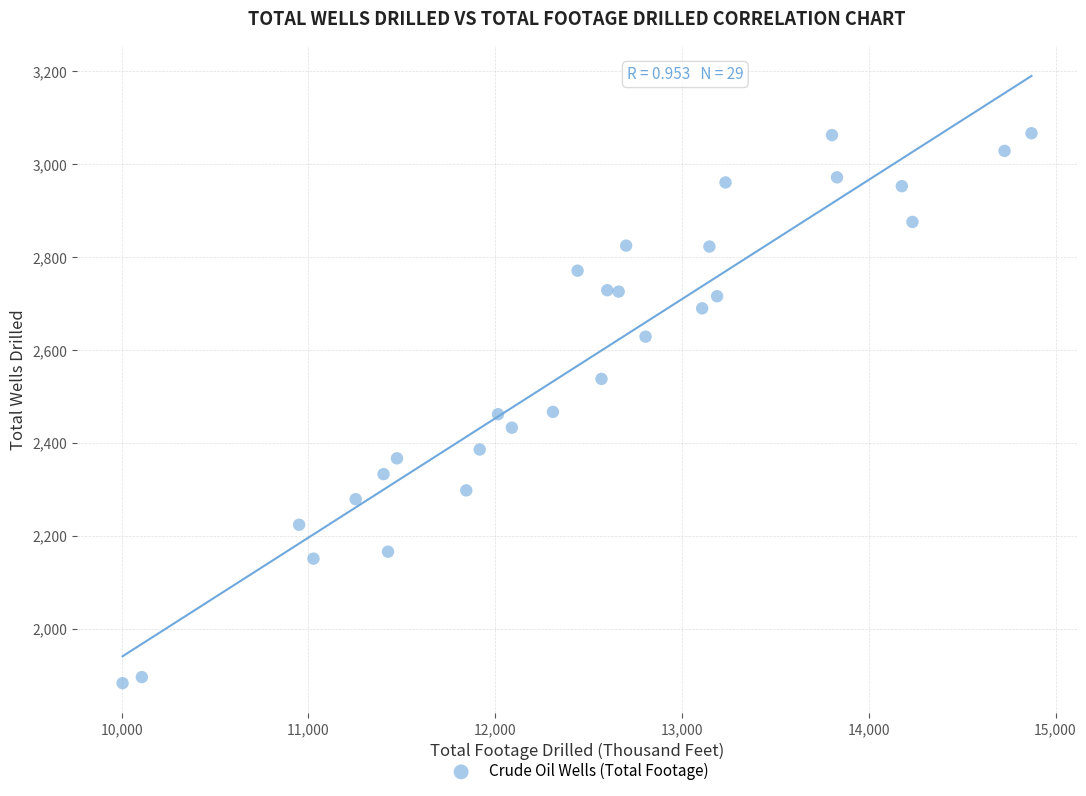

What is the range of Y values (max minus min)?

1184